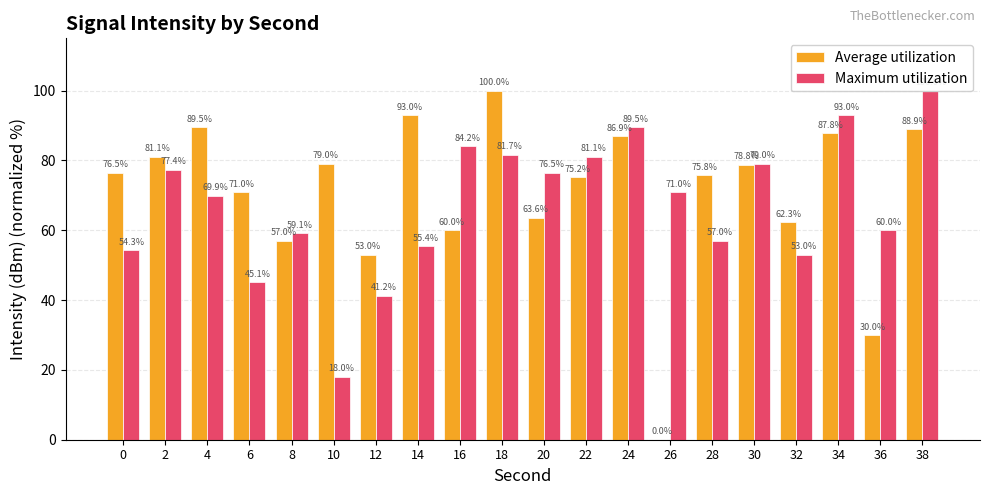

Between 2 and 0, which is larger?

2